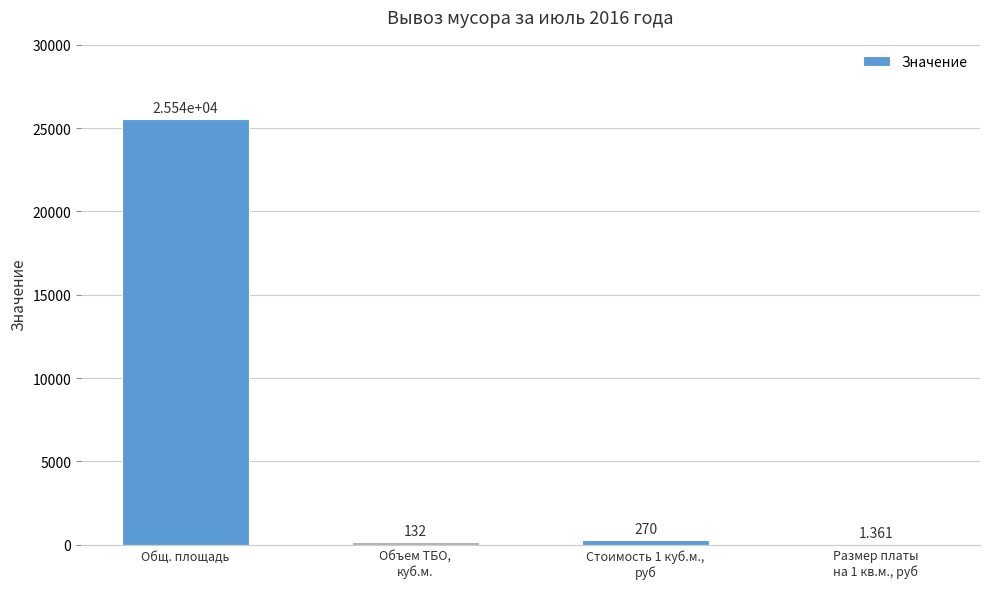

What is the sum of all values?

25944.6